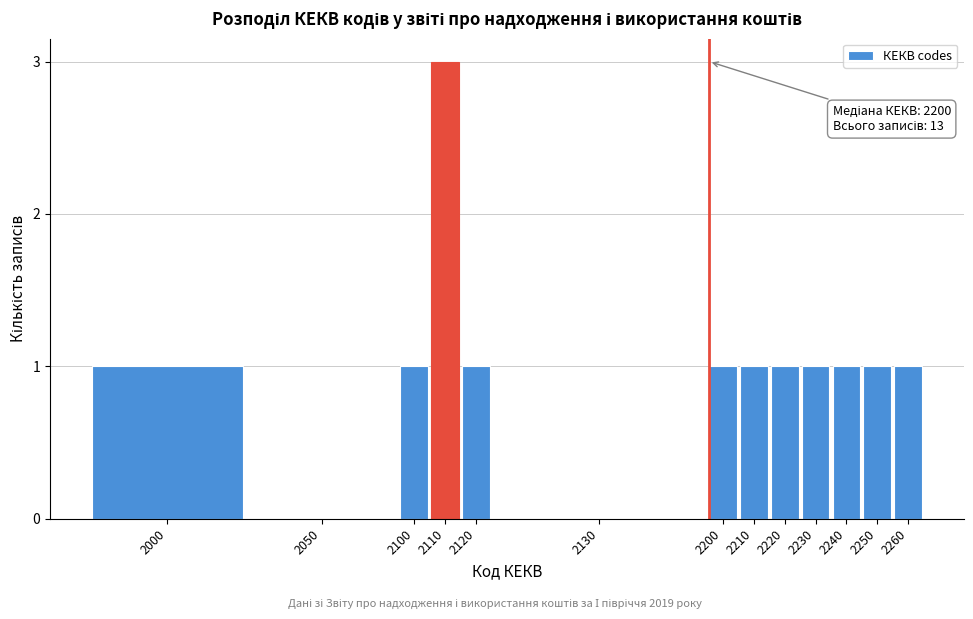

Reading left to right, extract all data points from this chart.

2000=1	2050=0	2100=1	2110=3	2120=1	2130=0	2200=1	2210=1	2220=1	2230=1	2240=1	2250=1	2260=1